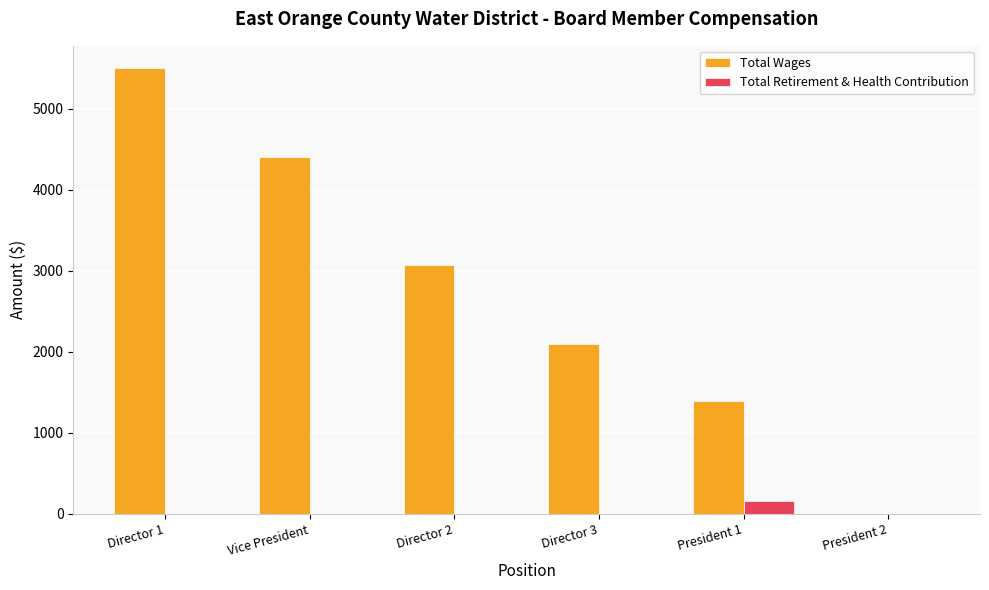

Reading right to left, extract all data points from this chart.

Total Wages: President 2=0	President 1=1386	Director 3=2100	Director 2=3075	Vice President=4400	Director 1=5500
Total Retirement & Health Contribution: President 2=0	President 1=152	Director 3=0	Director 2=0	Vice President=0	Director 1=0